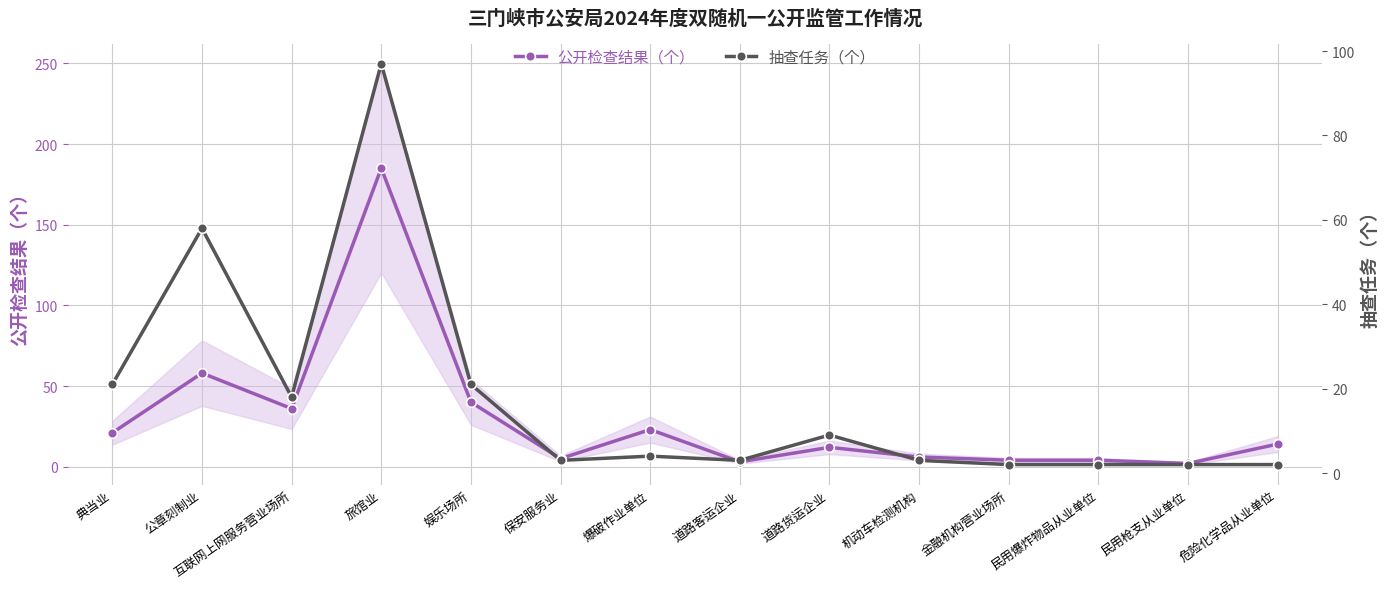

List the labels in order of 公开检查结果（个） value, smallest first.

民用枪支从业单位, 道路客运企业, 金融机构营业场所, 民用爆炸物品从业单位, 保安服务业, 机动车检测机构, 道路货运企业, 危险化学品从业单位, 典当业, 爆破作业单位, 互联网上网服务营业场所, 娱乐场所, 公章刻制业, 旅馆业